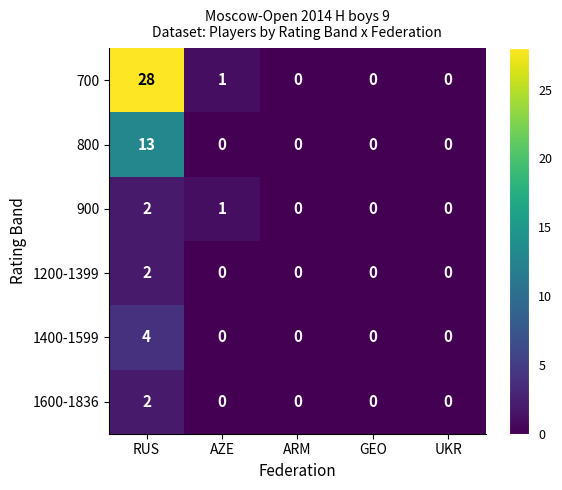

The 1600-1836 series shows -1 at GEO. True or false?

False